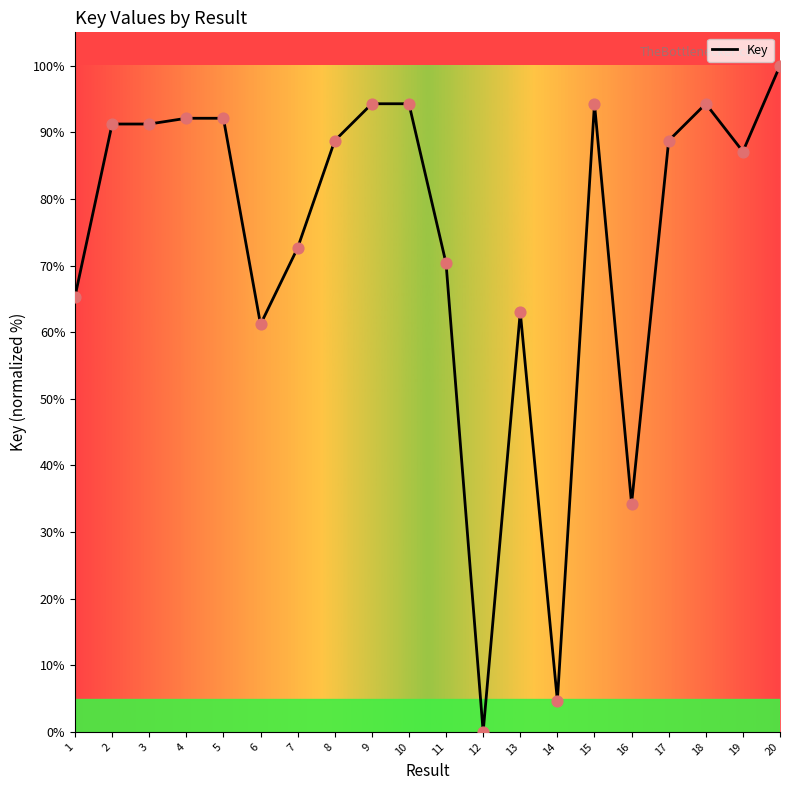

What is the change in value from 13 to 16?

-28.8